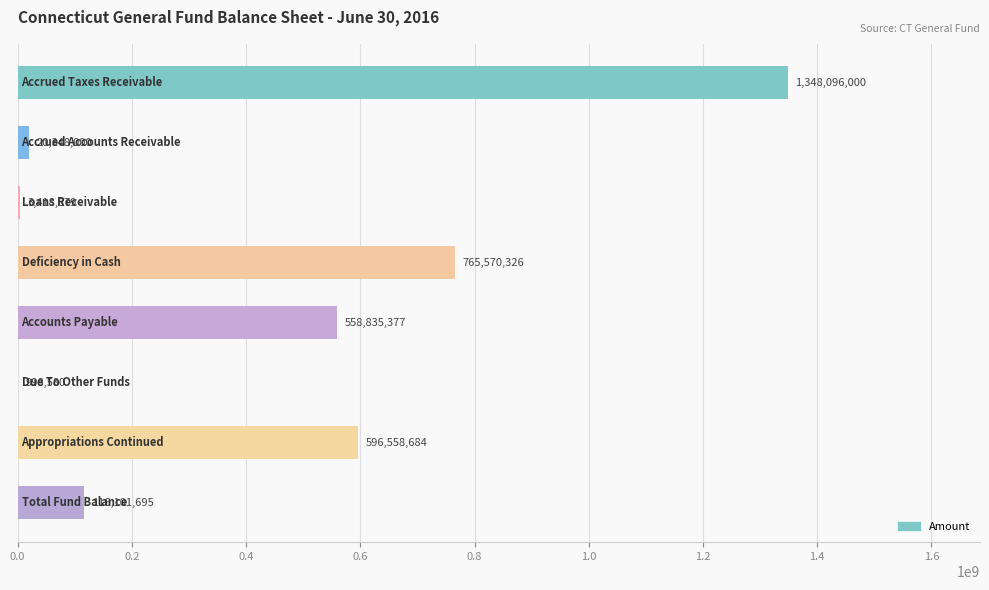

What is the sum of all values?

3409927541